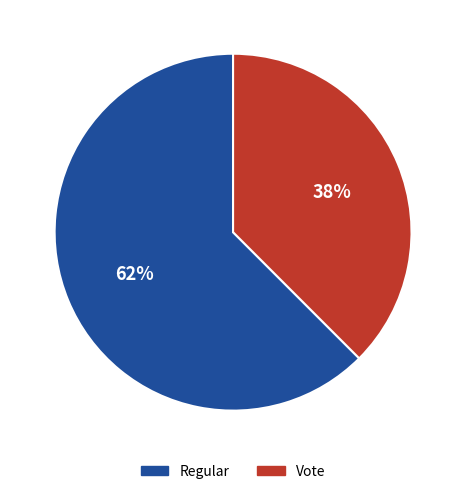

Combined, do Regular and Vote account for over 50%?

Yes